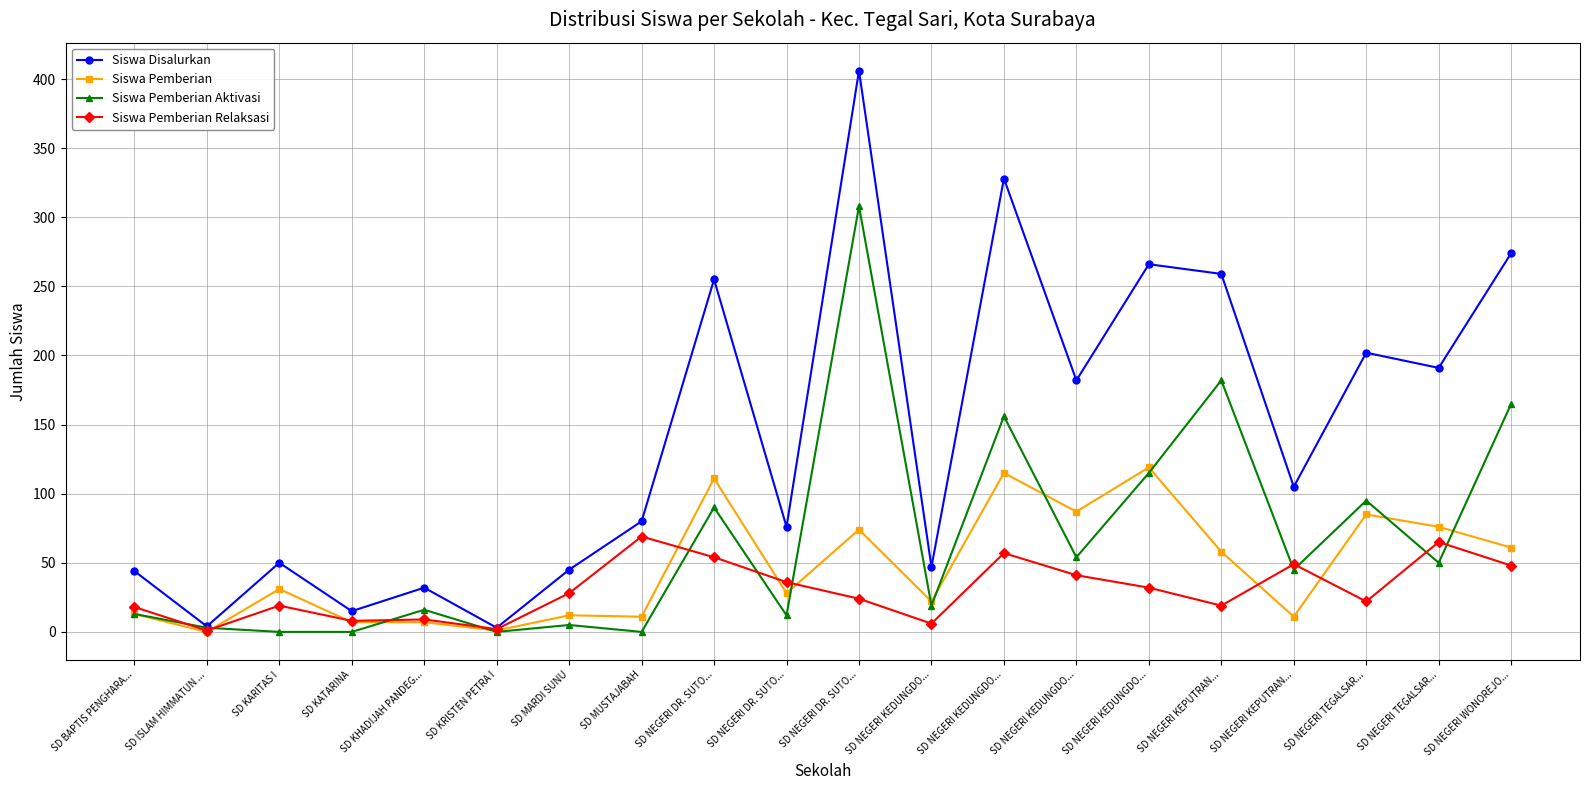

What is the difference between the Siswa Pemberian Relaksasi values at SD NEGERI TEGALSAR... and SD NEGERI KEDUNGDO...?

8